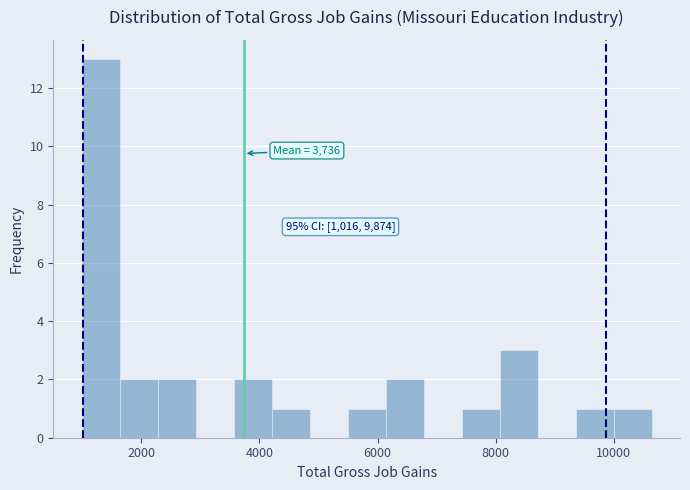

Read against the x-axis, roughly where is the centre of the tallest bar?

1400